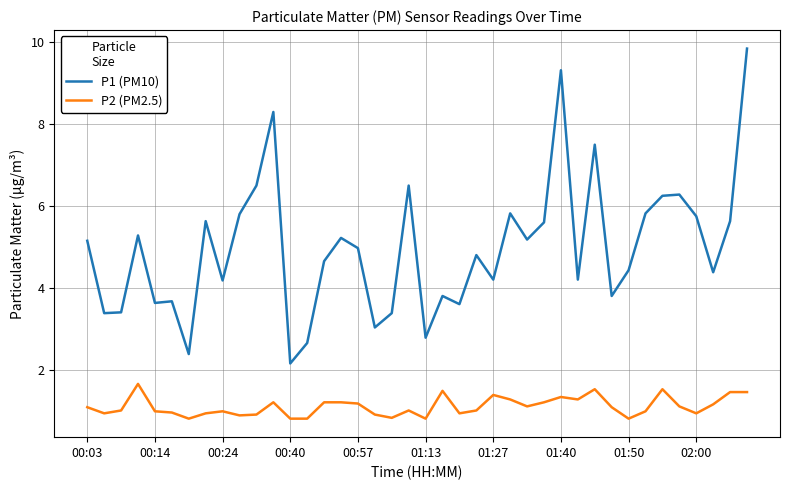

Which series has the largest total across all categories?

P1 (PM10)